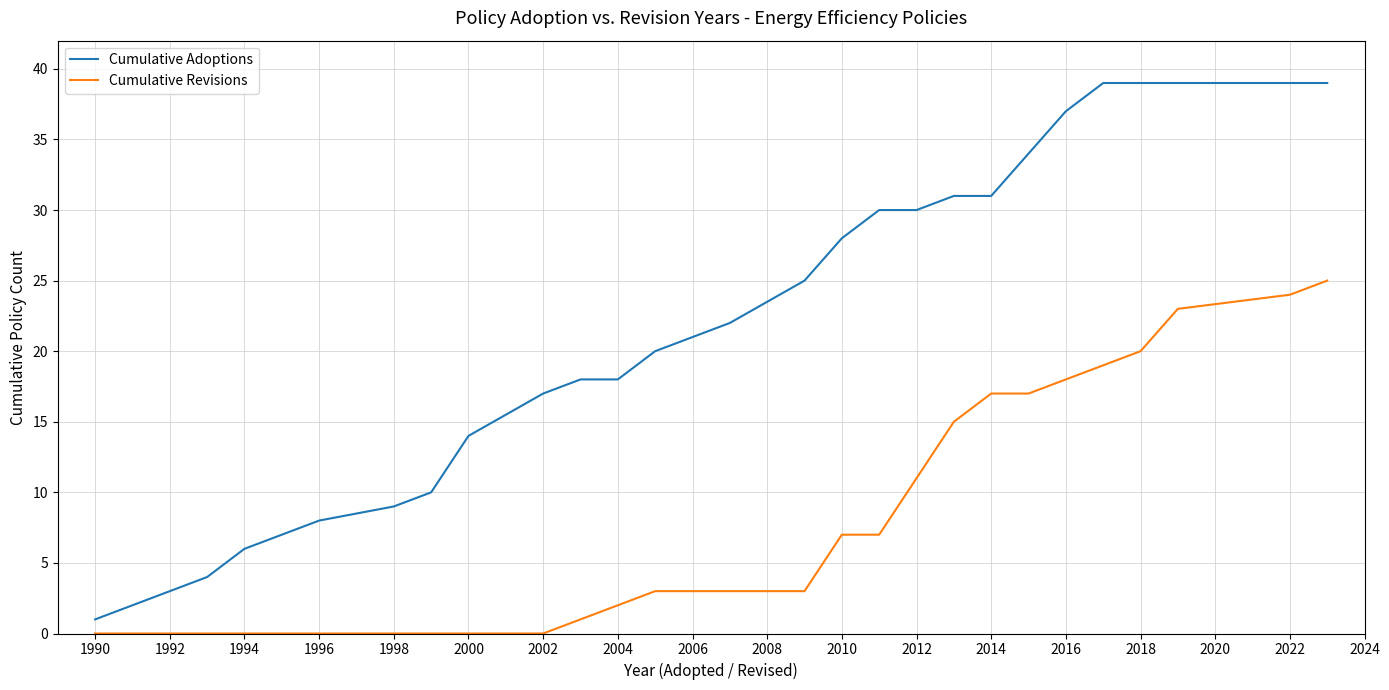

List the series in order of their peak value, lowest first.

Cumulative Revisions, Cumulative Adoptions